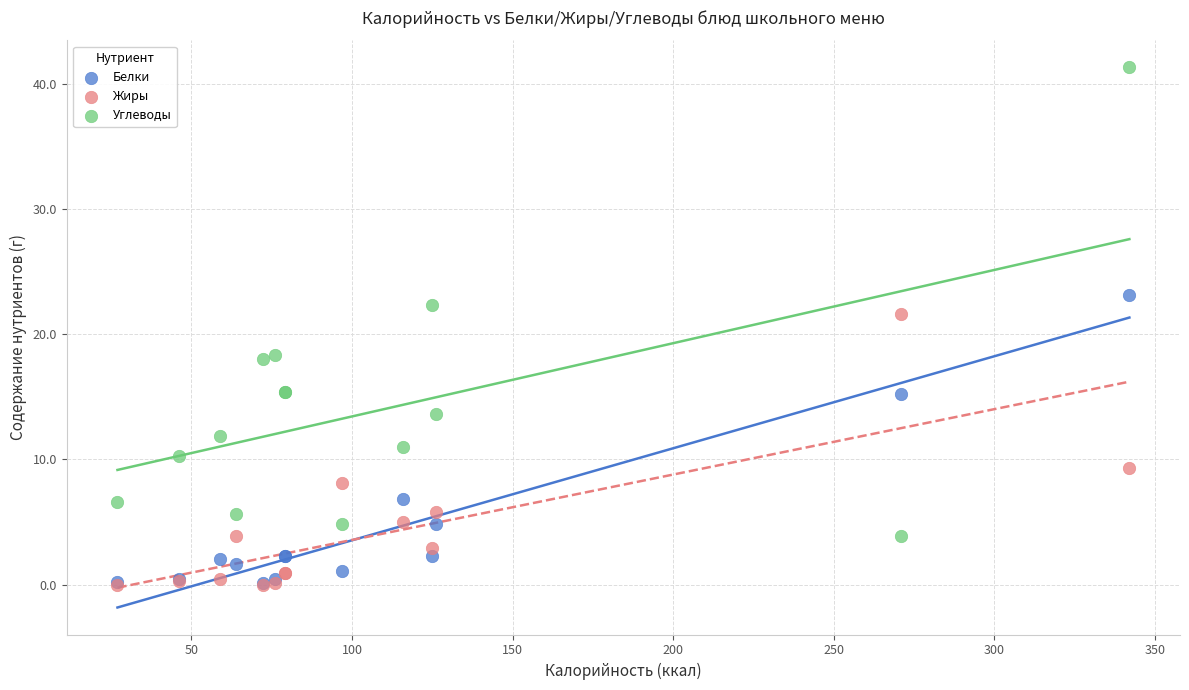

Which series has the largest Y range (max minus min)?

Углеводы